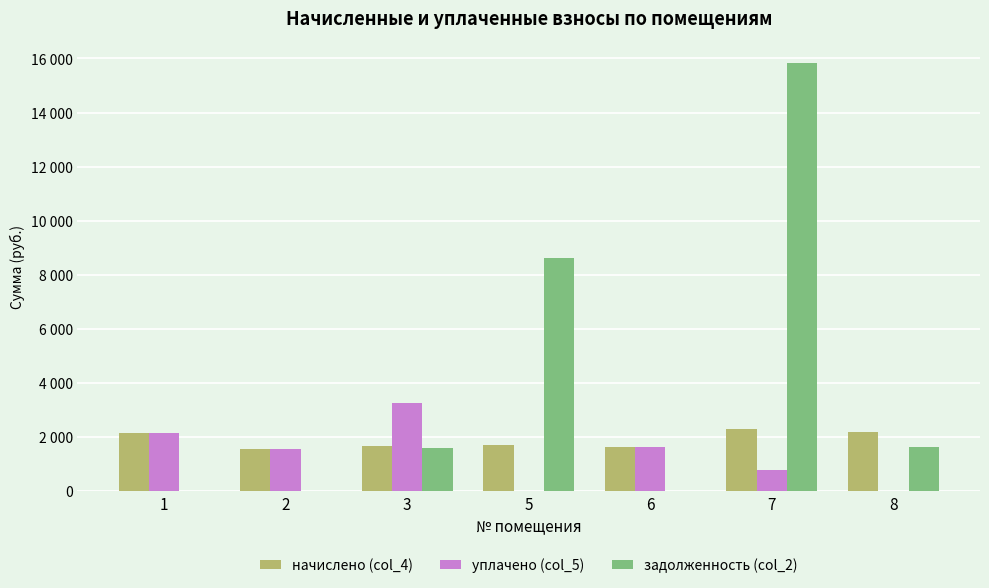

What value does the уплачено (col_5) series have at 1?

2137.3